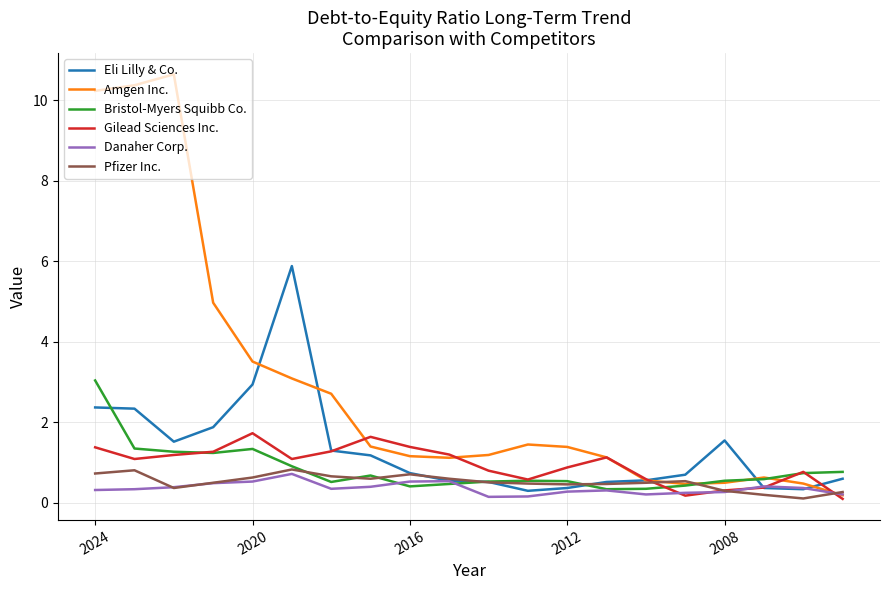

What is the maximum value for Danaher Corp.?

0.7